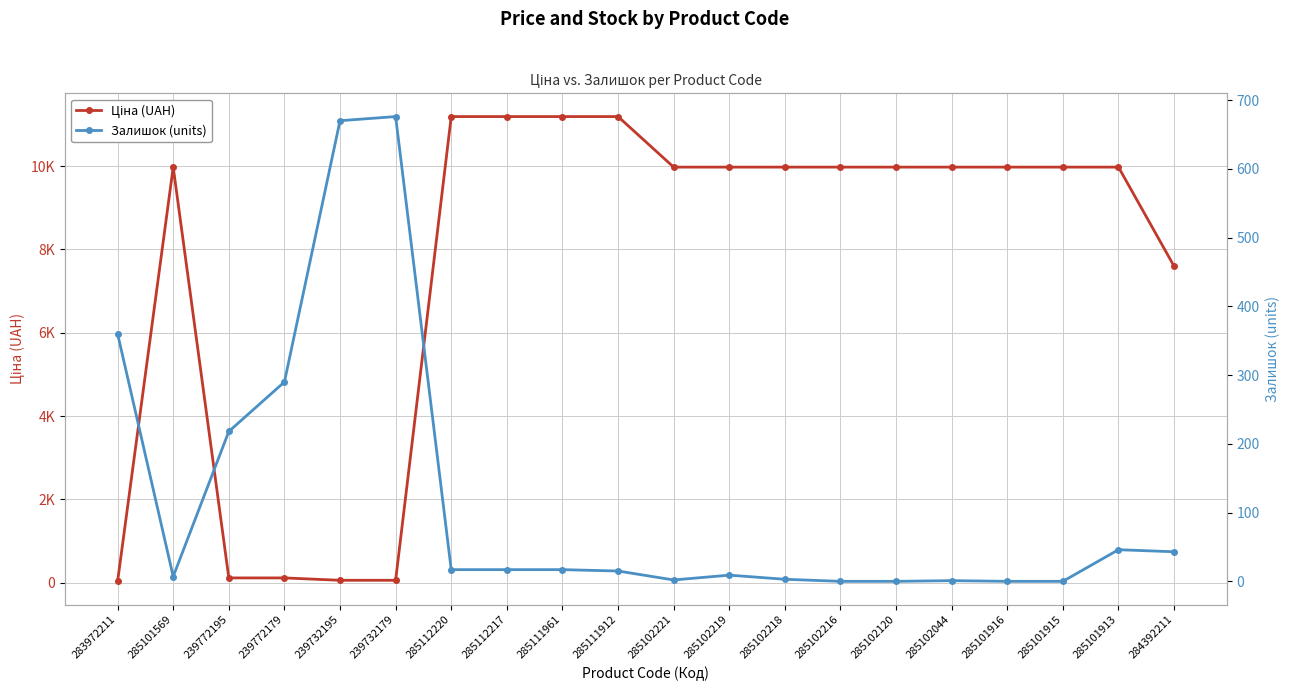

List the series in order of their peak value, highest first.

Ціна (UAH), Залишок (units)